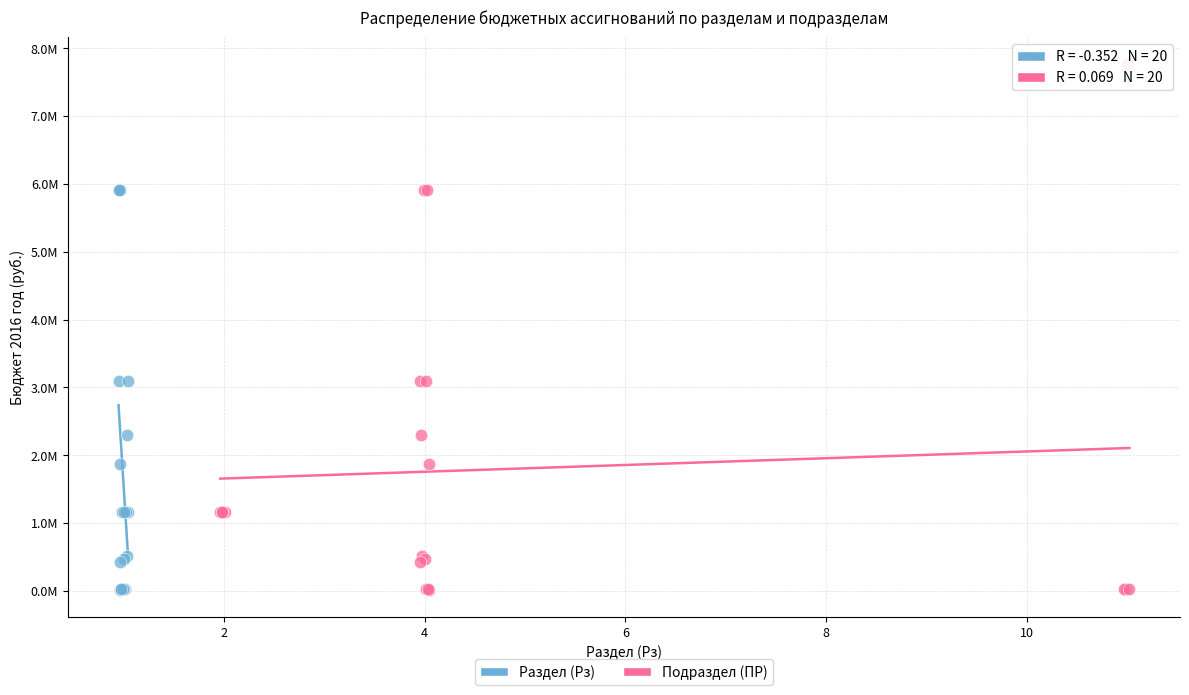

Which series has the largest Y range (max minus min)?

Подраздел (ПР)